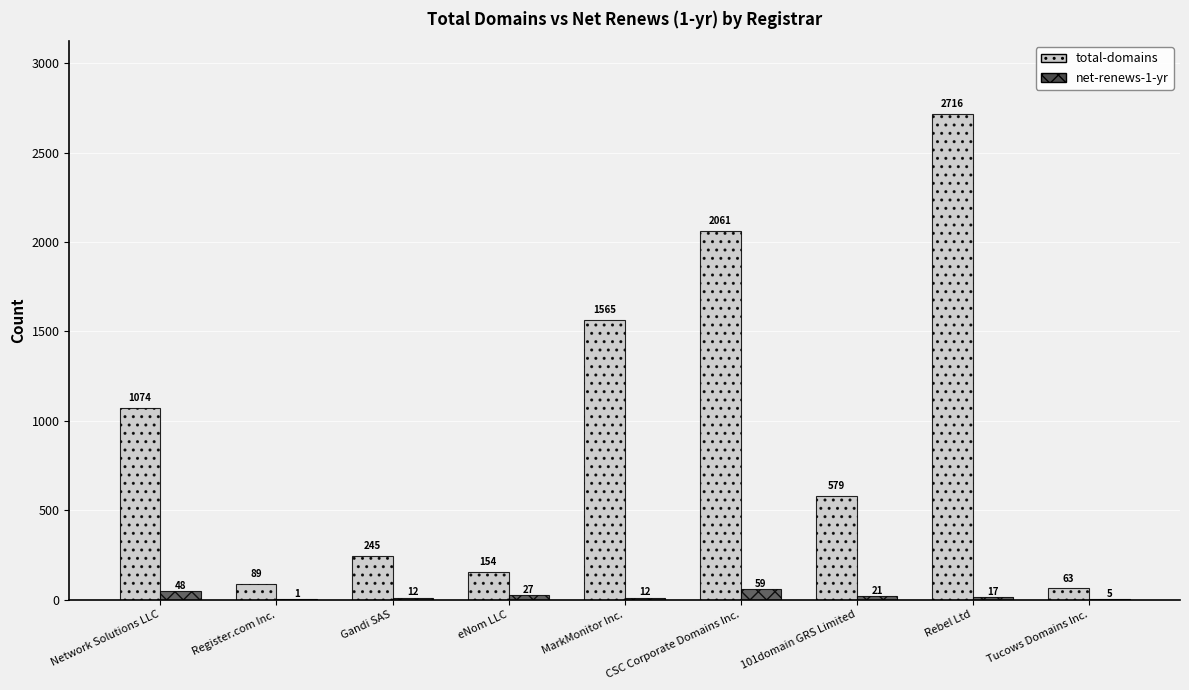

What is the maximum value shown in the chart?

2716